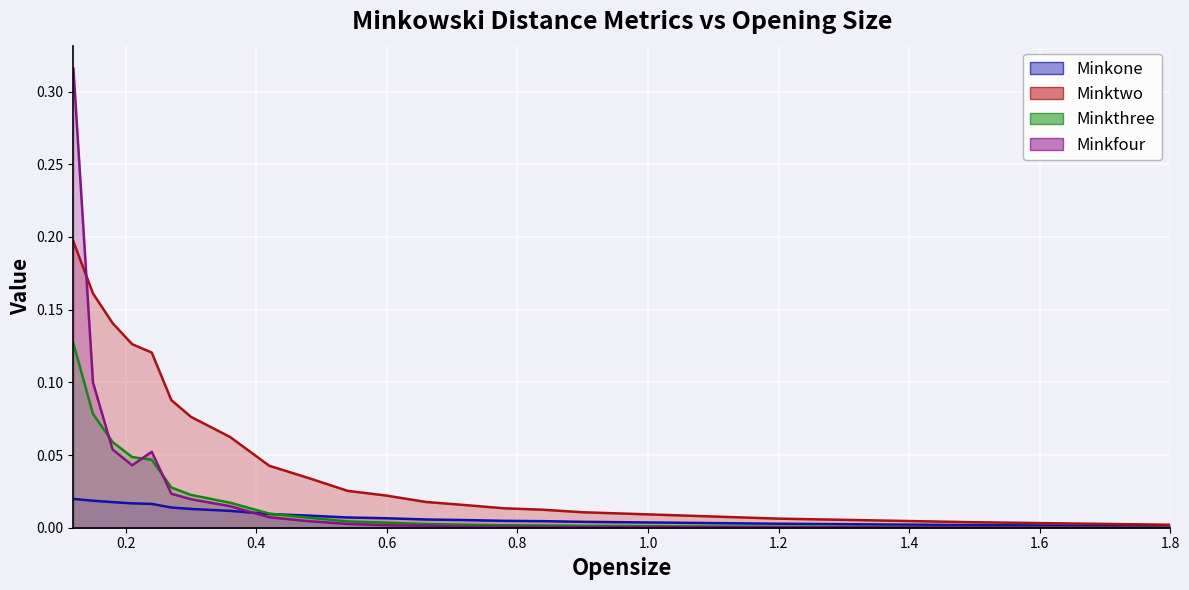

Reading left to right, extract all data points from this chart.

Minkone: 0.0	0.0	0.0	0.0	0.0	0.0	0.0	0.0	0.0	0.0	0.0	0.0	0.0	0.0	0.0	0.0	0.0	0.0	0.0	0.0
Minktwo: 0.2	0.2	0.1	0.1	0.1	0.1	0.1	0.1	0.0	0.0	0.0	0.0	0.0	0.0	0.0	0.0	0.0	0.0	0.0	0.0
Minkthree: 0.1	0.1	0.1	0.0	0.0	0.0	0.0	0.0	0.0	0.0	0.0	0.0	0.0	0.0	0.0	0.0	0.0	0.0	0.0	0.0
Minkfour: 0.3	0.1	0.1	0.0	0.1	0.0	0.0	0.0	0.0	0.0	0.0	0.0	0.0	0.0	0.0	0.0	0.0	0.0	0.0	0.0